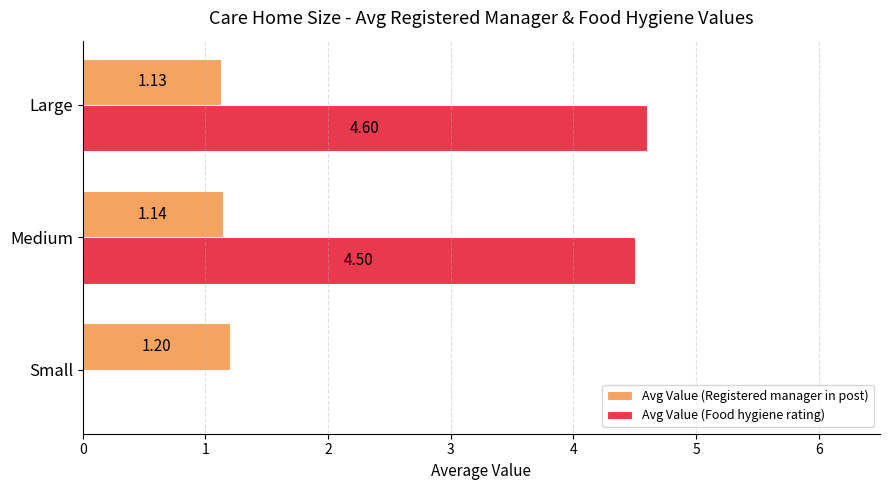

Which category has the highest value across all series?

Large